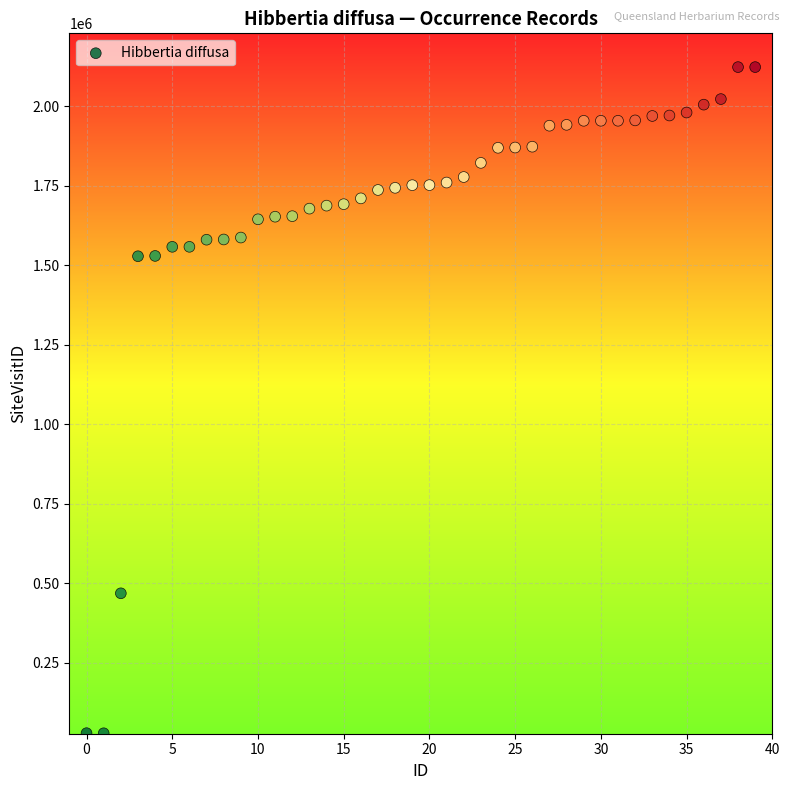

What is the range of Y values (max minus min)?

2094104